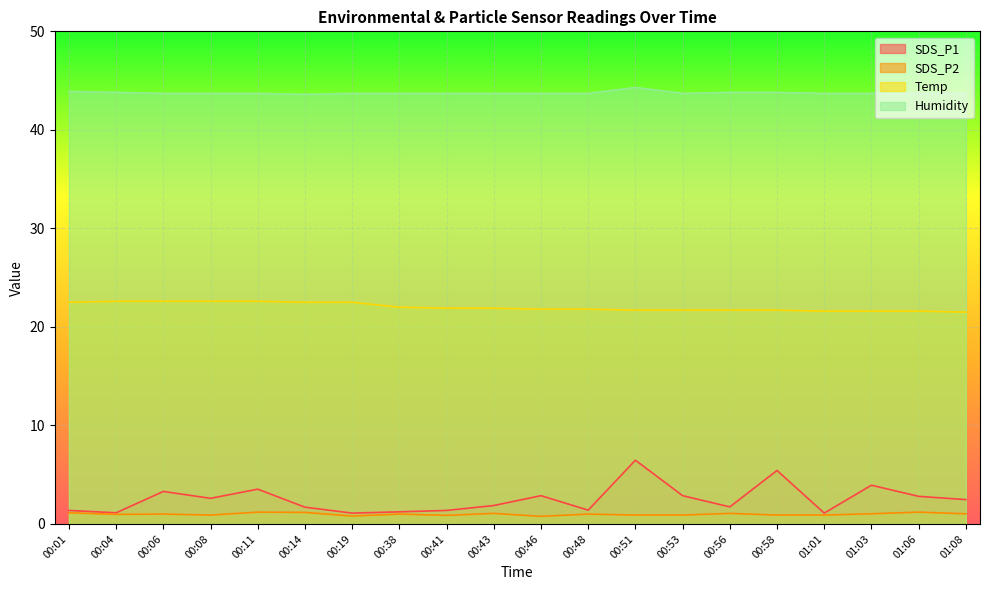

Is it true that SDS_P1 equals 1.9 at 00:43?

True